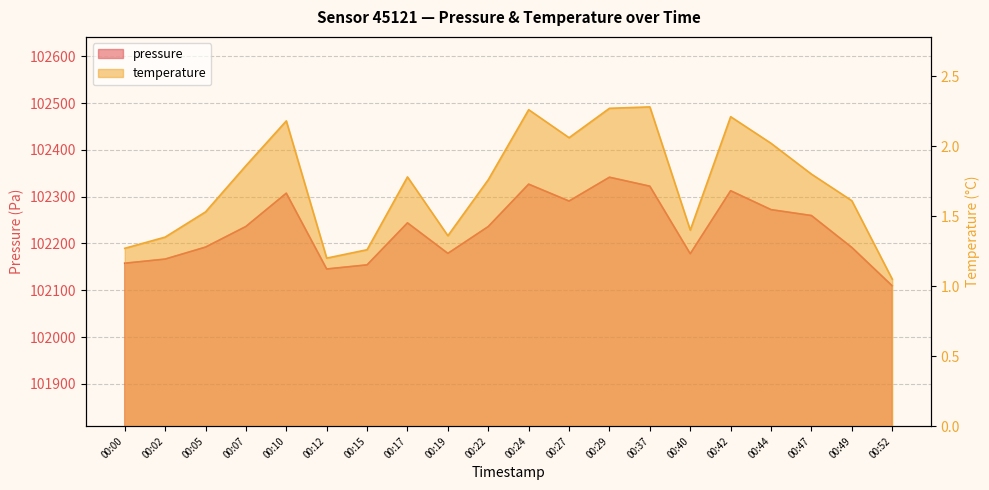

How many data points in pressure are above 102236?

11